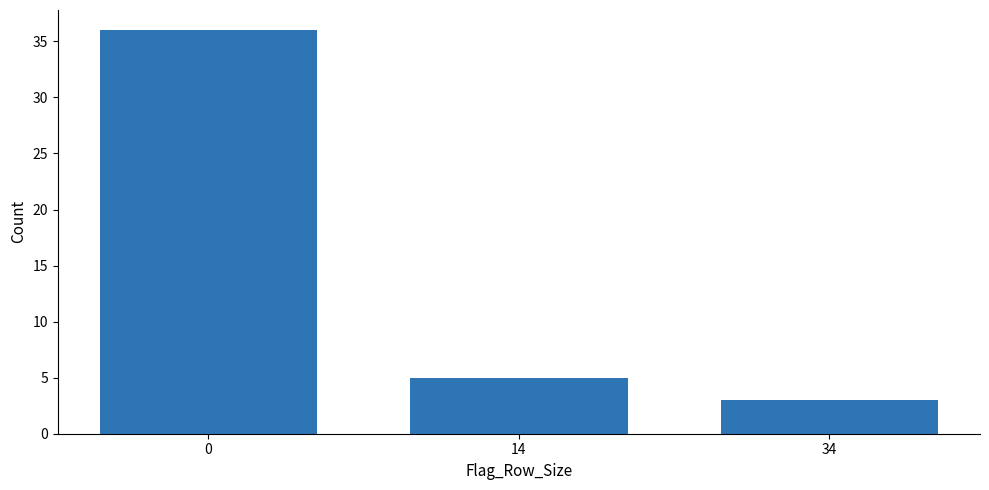

Reading left to right, what are all the values shown in this chart?

36	5	3